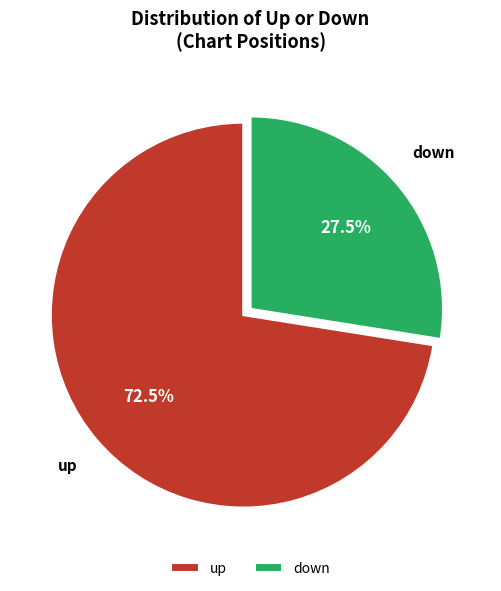

Rank the categories by value from lowest to highest.

down, up